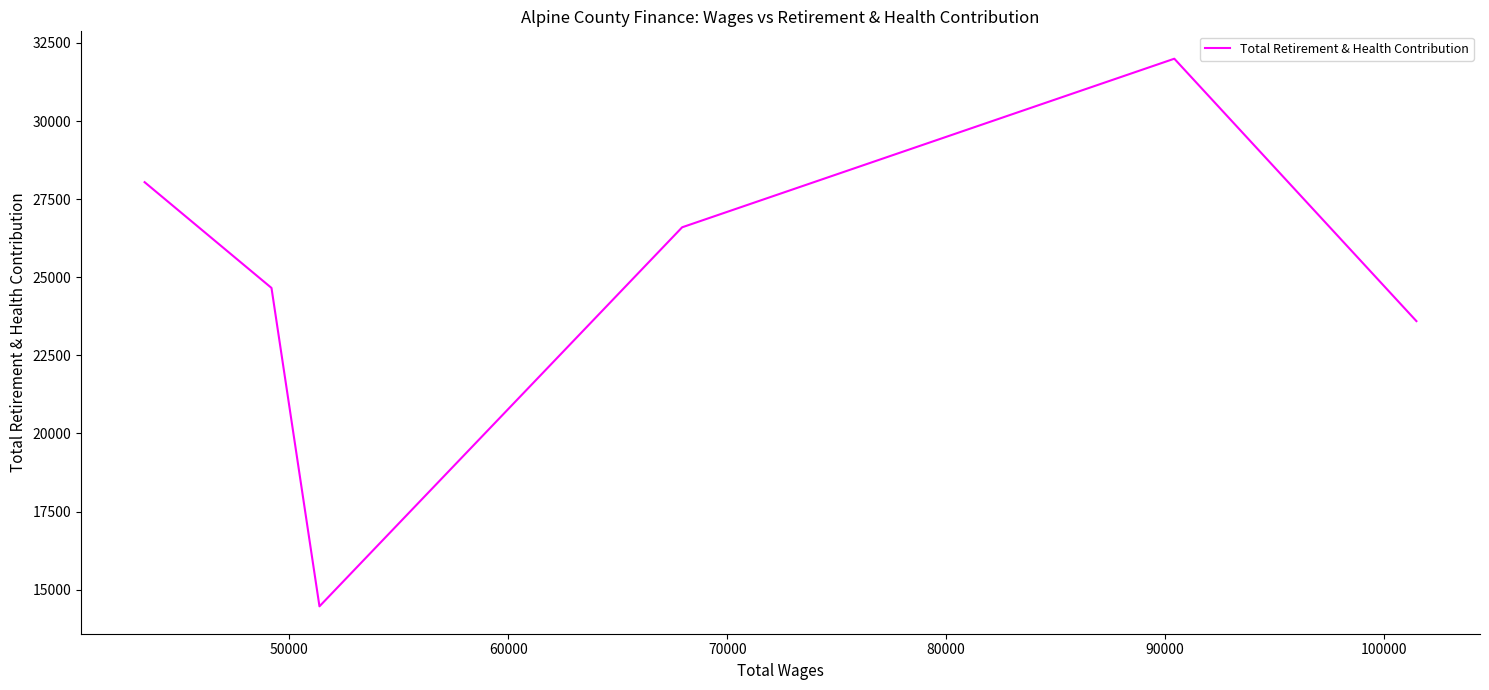

How many interior local valleys (lower than both neighbors) does the data have?

1